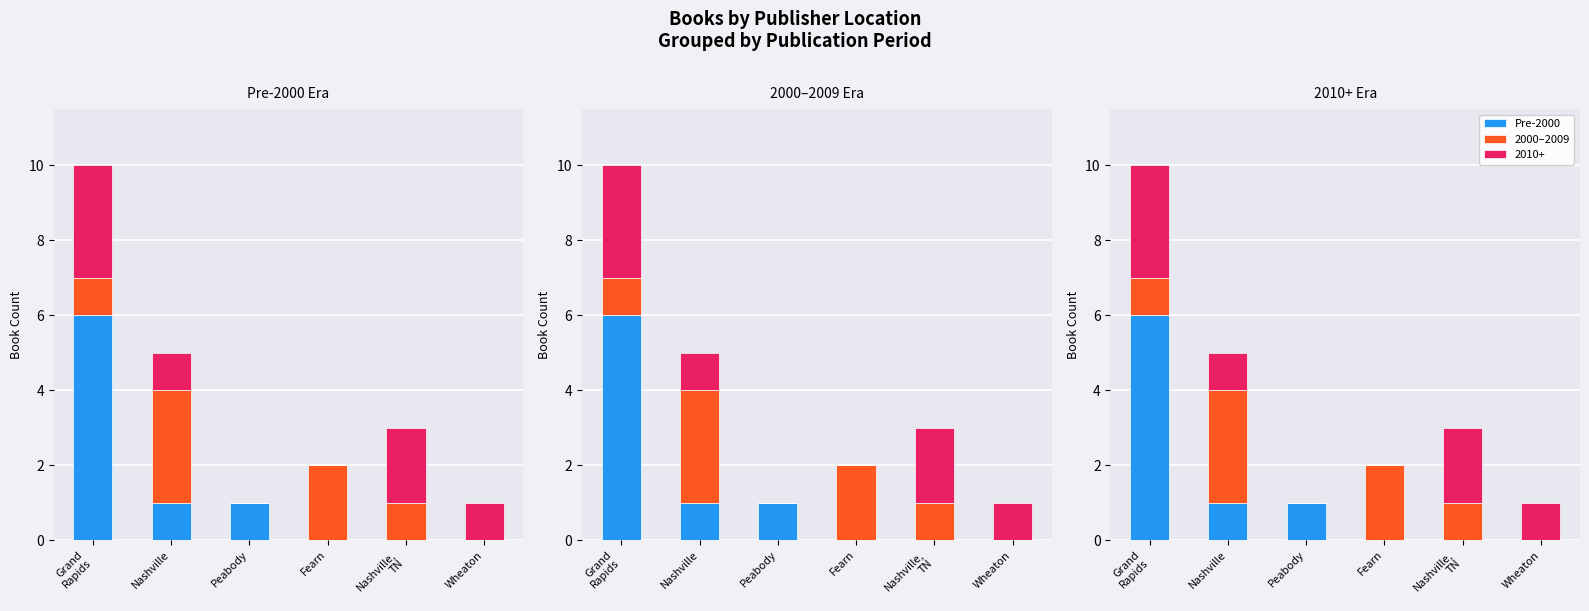

True or false: 2000–2009 has a value of -1 at Wheaton.

False